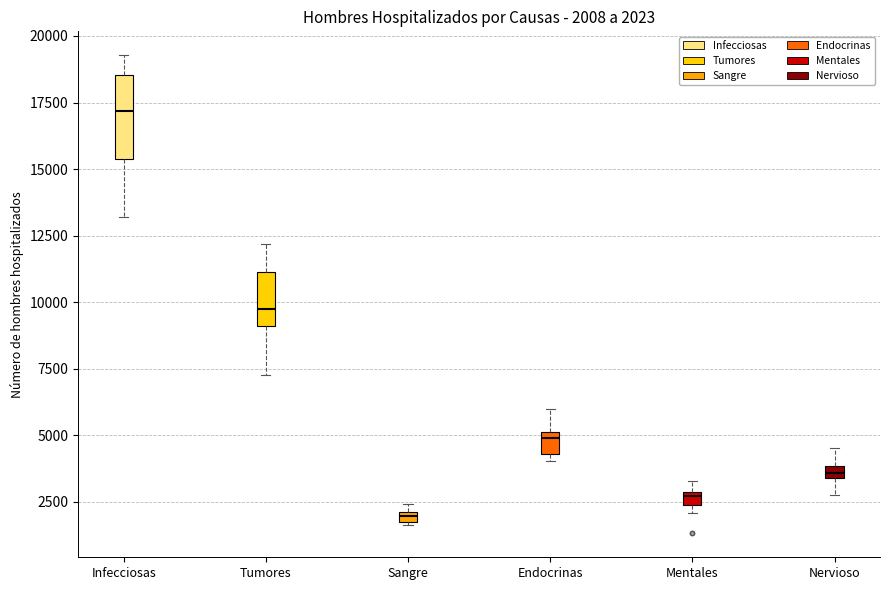

Which box has the highest median line?

Infecciosas